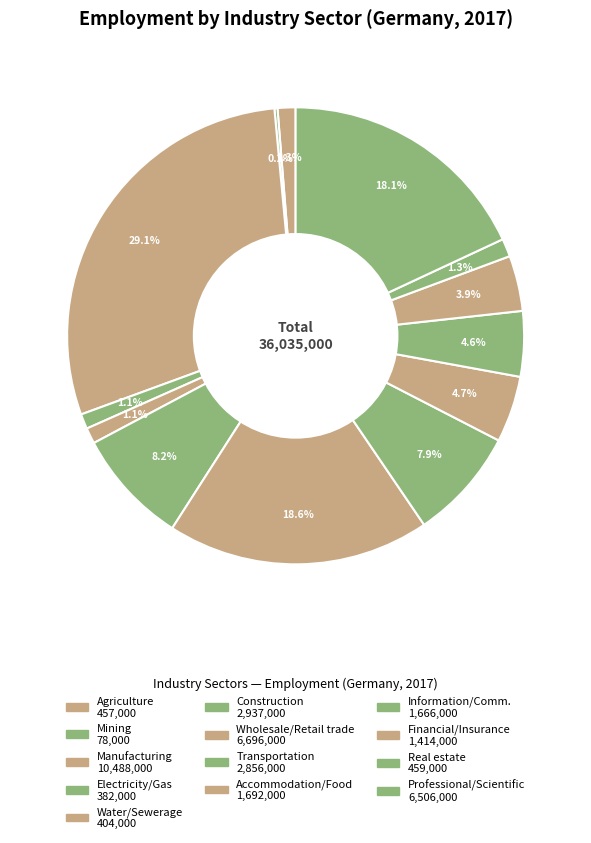

How many slices are in this pie chart?

13